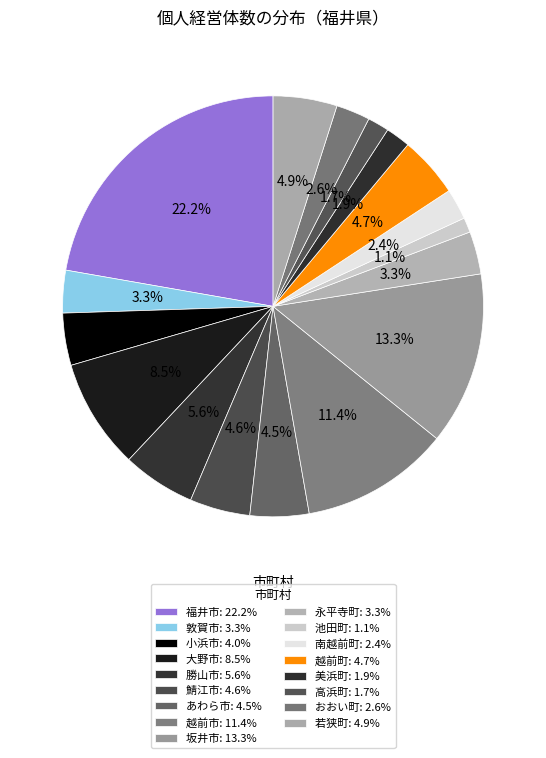

Which category has the smallest portion of the pie?

池田町